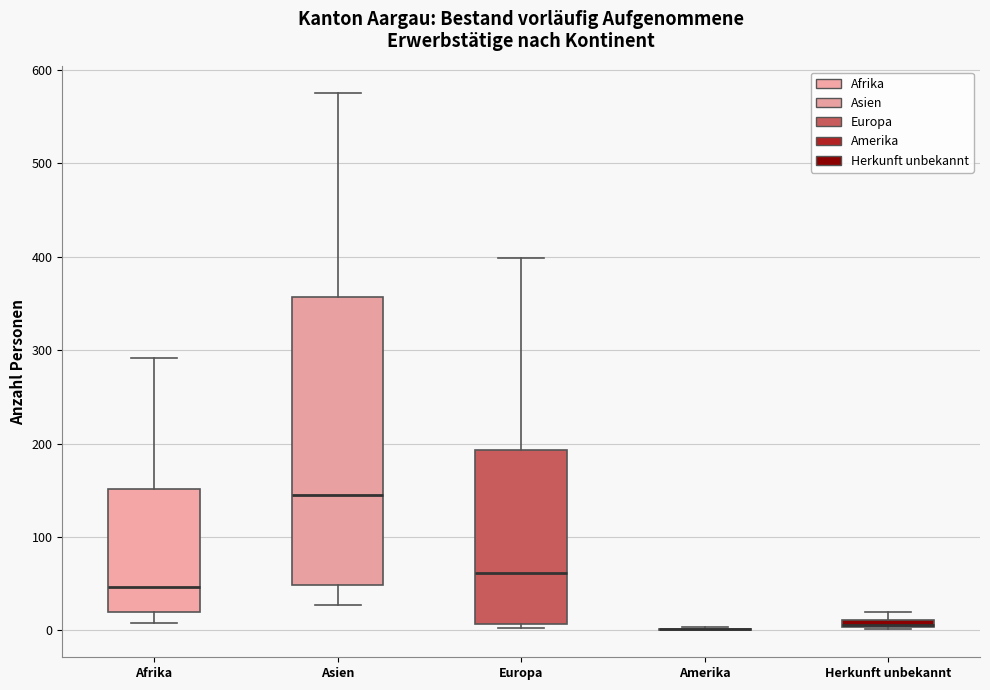

Which box is the tallest, from its lower edge to its upper edge?

Asien